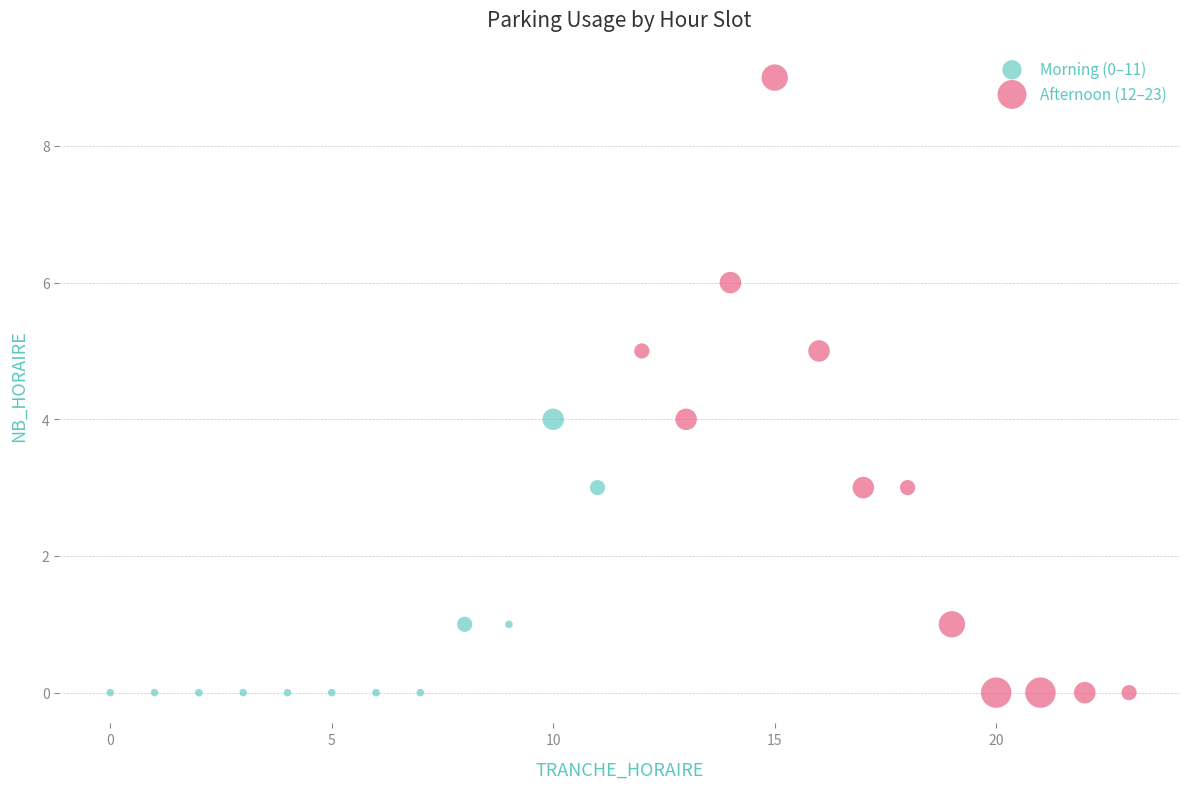

Which series has the largest Y range (max minus min)?

Afternoon (12–23)